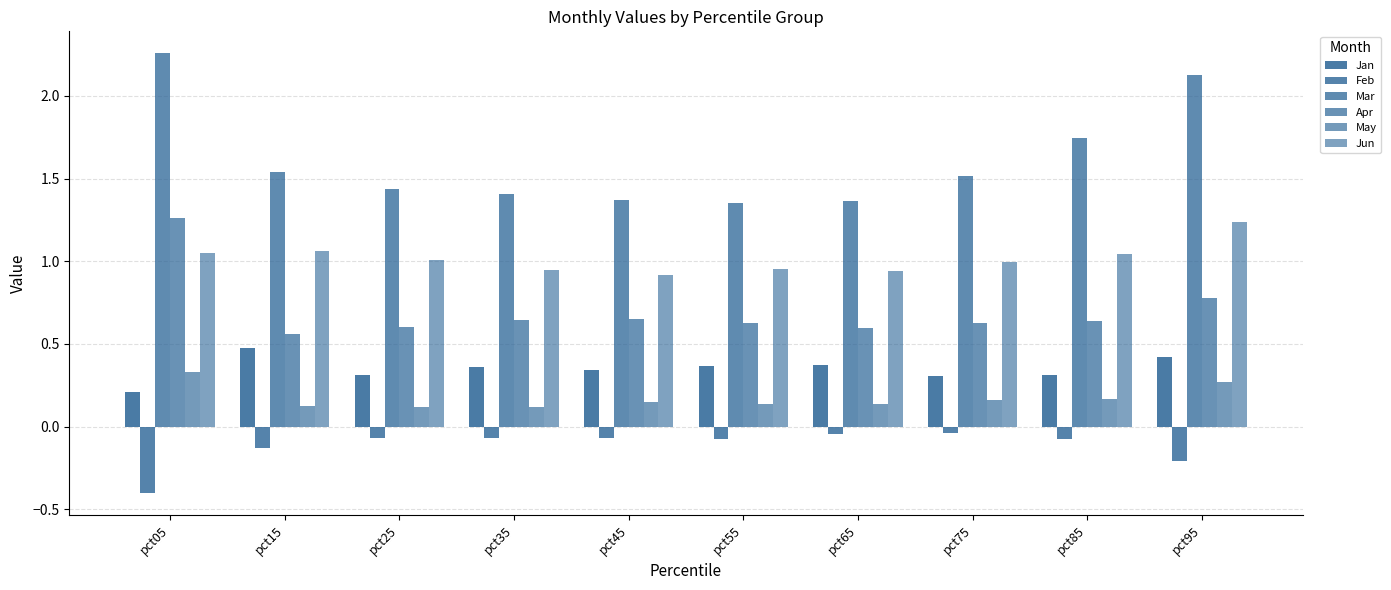

What is the maximum value for Jan?

0.5